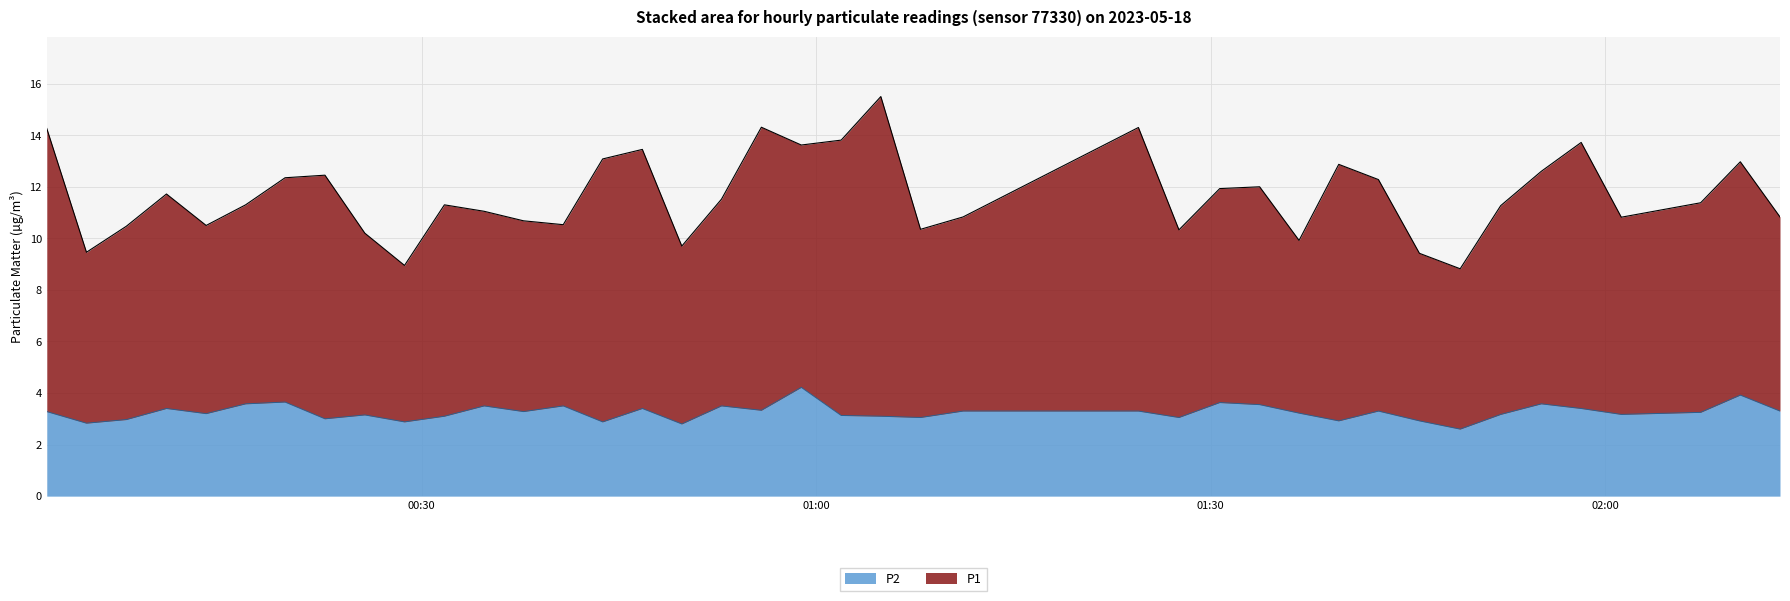

What is the difference between the highest and lowest values at 2023-05-18T01:33:43?

8.4